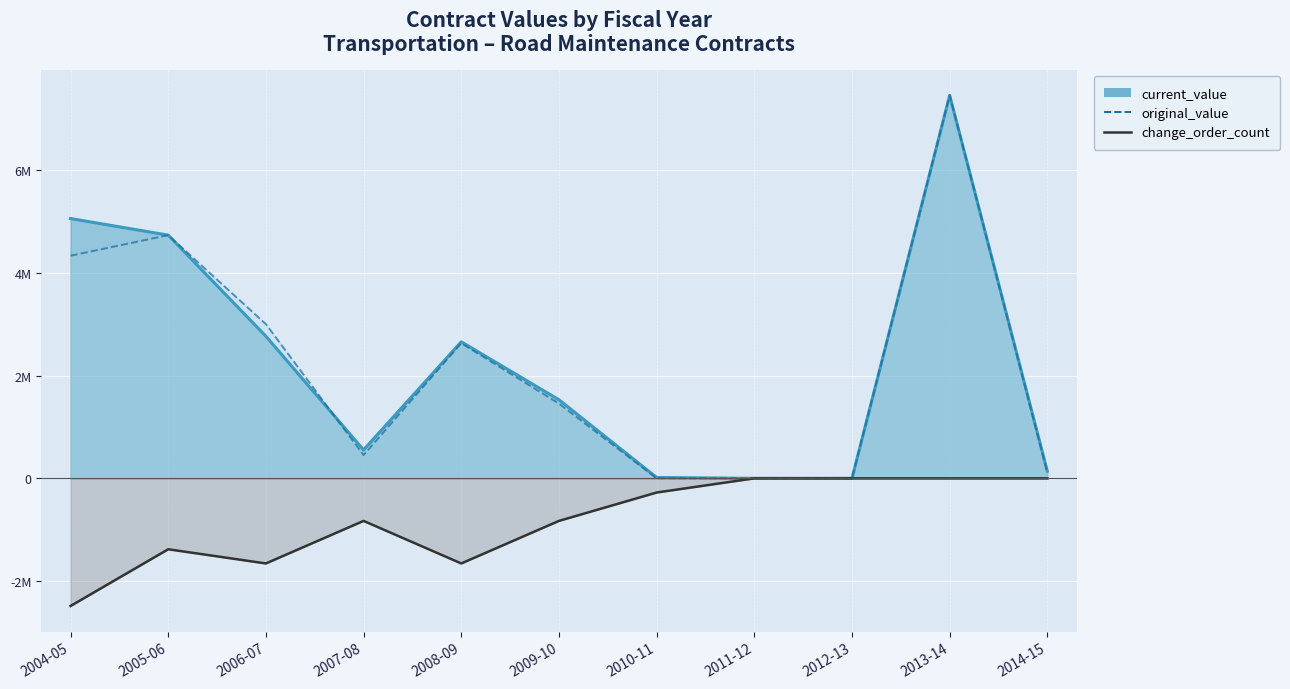

At which label does the data first exceed -827689?

2010-11